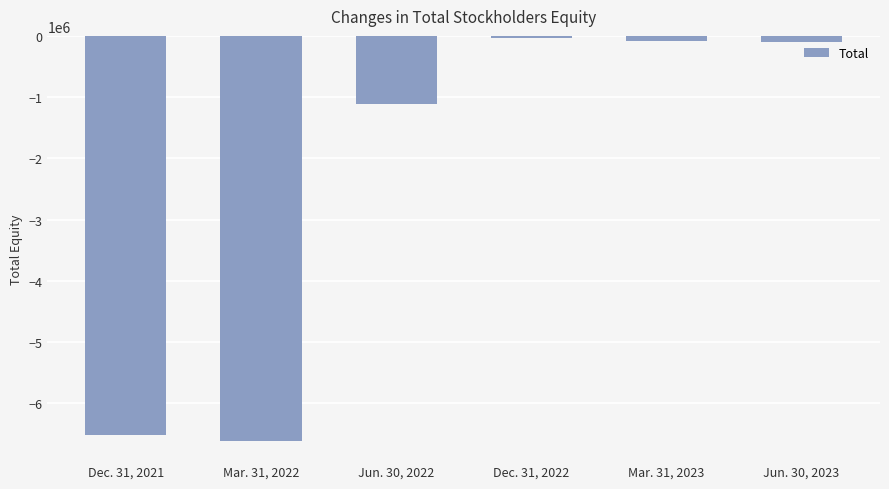

True or false: the data shows -28451 at Dec. 31, 2022.

True